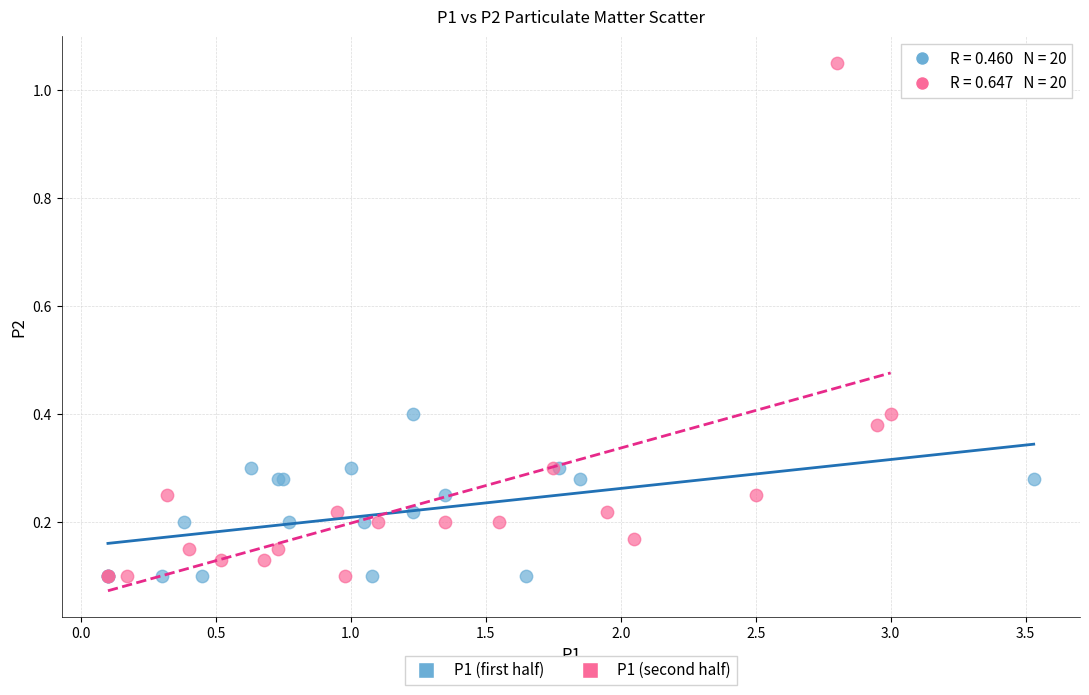

Which series contains the highest Y value?

P1 (second half)